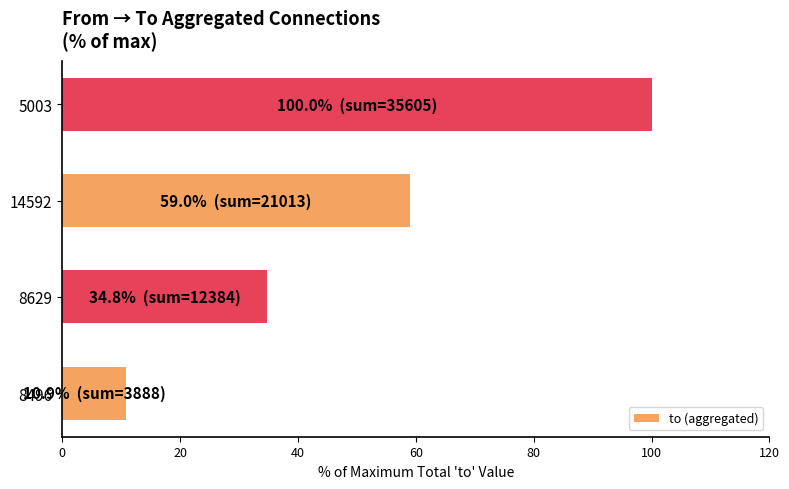

What is the change in value from 8496 to 14592?

+48.1